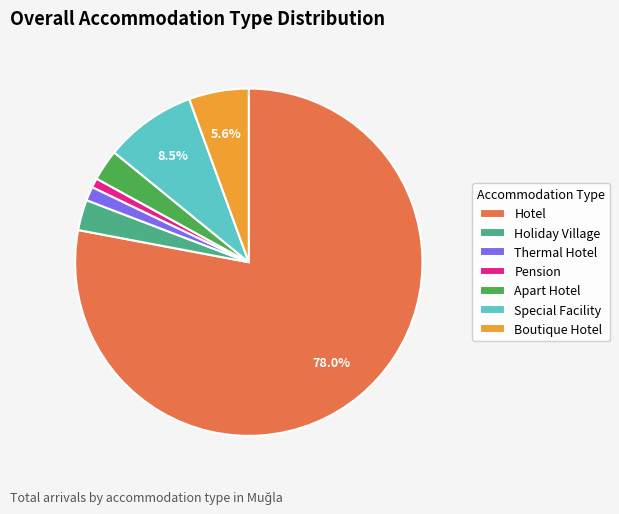

Which category has the biggest portion of the pie?

Hotel